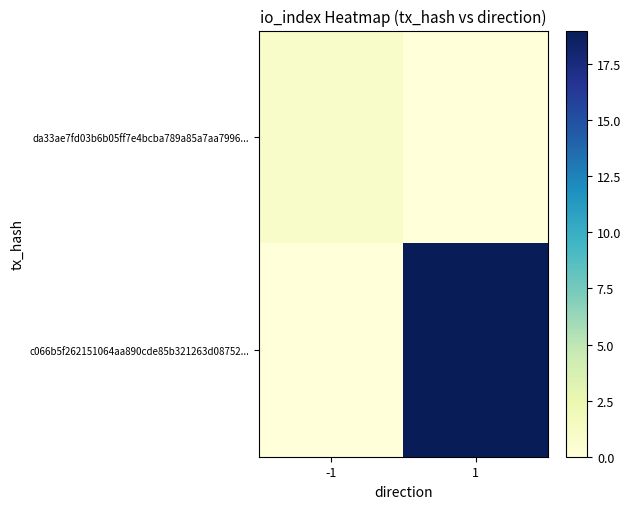

How many categories are shown in the chart?

2